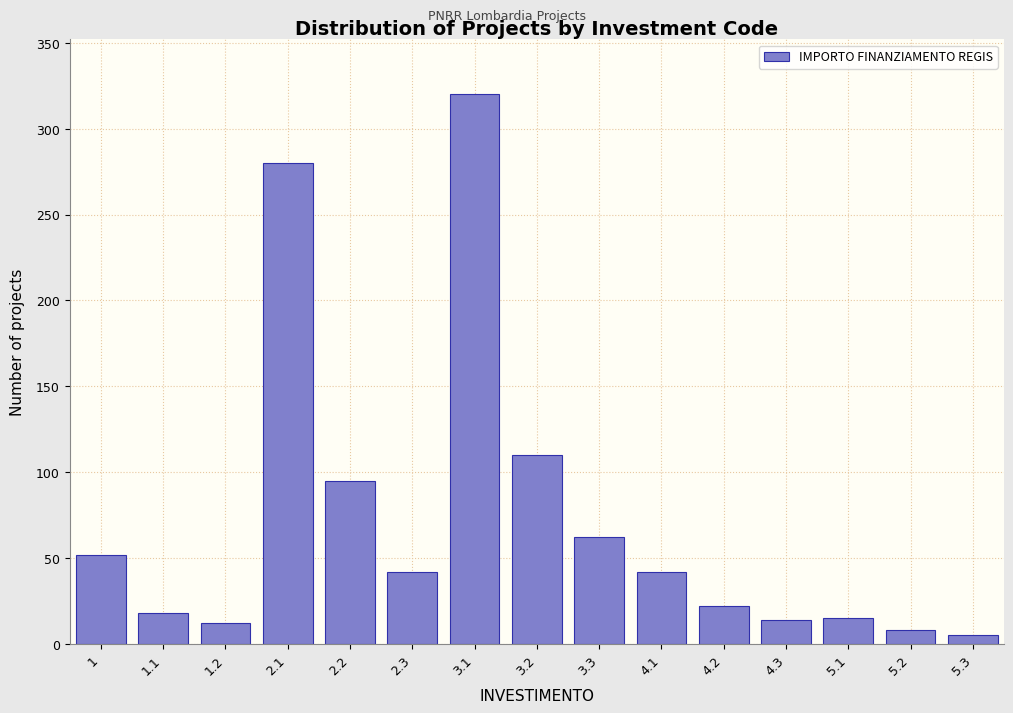

What is the average value?

73